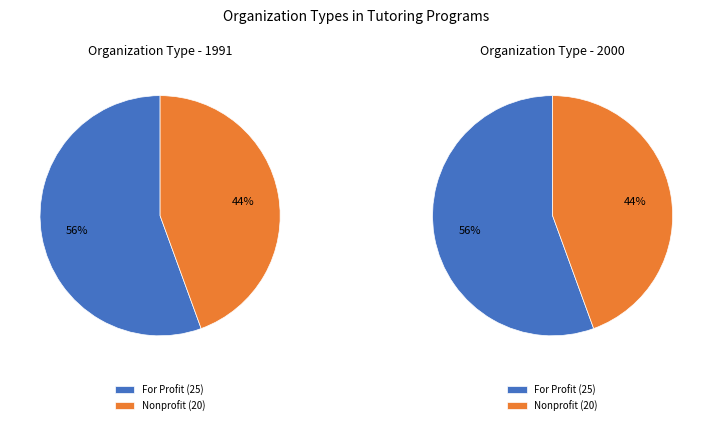

Between For Profit and Nonprofit, which is larger?

For Profit